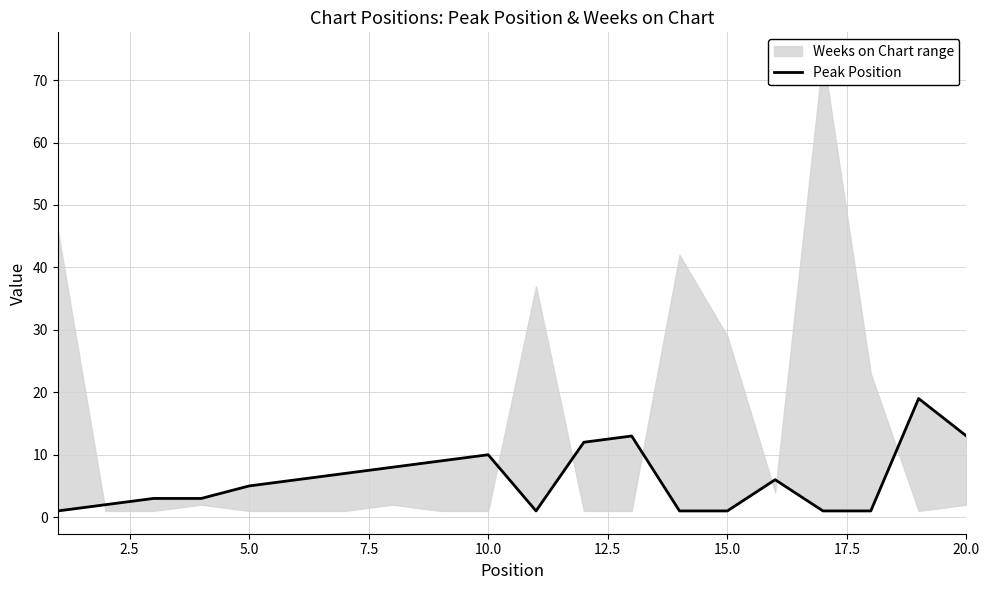

How many lines are shown in the chart?

1